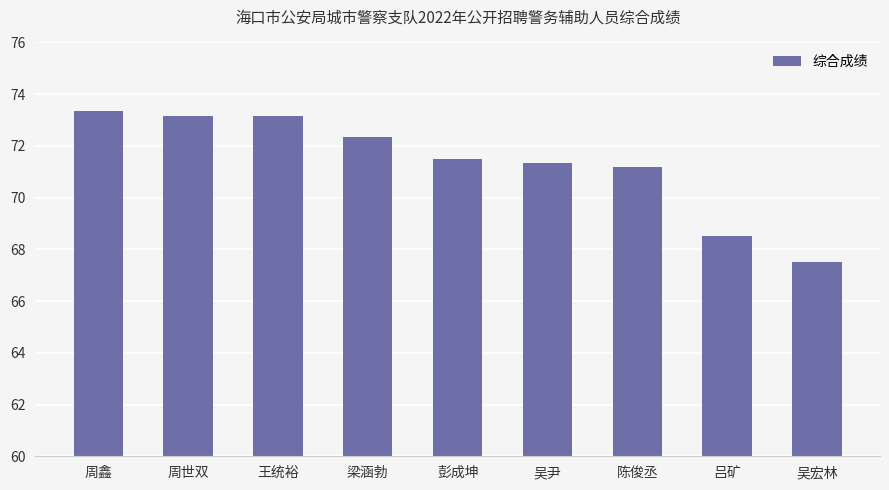

What is the change in value from 周鑫 to 周世双?

-0.2